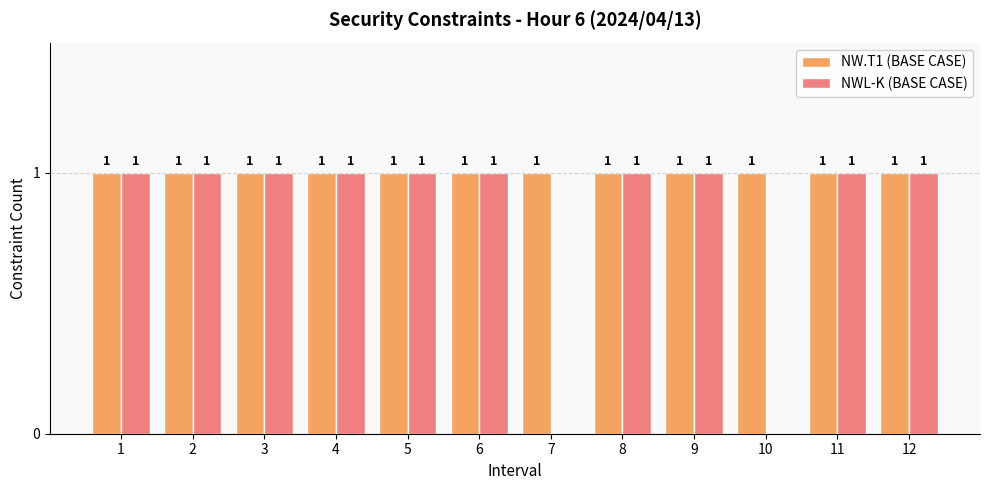

Between 6 and 7, which series saw the biggest shift?

NWL-K (BASE CASE)